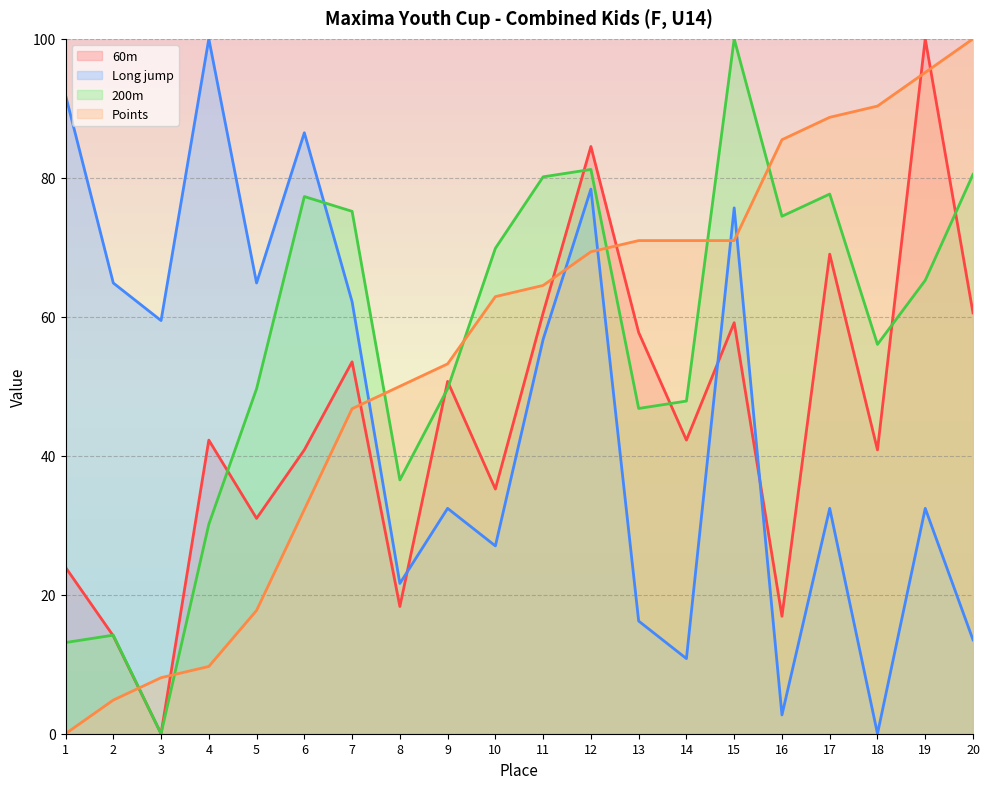

What is the value of the Long jump point at the 14th from the left?

10.8